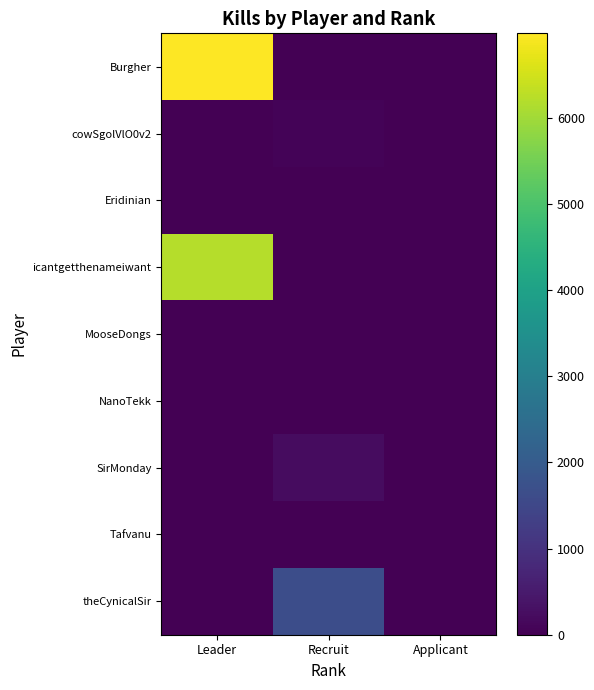

Which series has the largest range (max minus min)?

Burgher